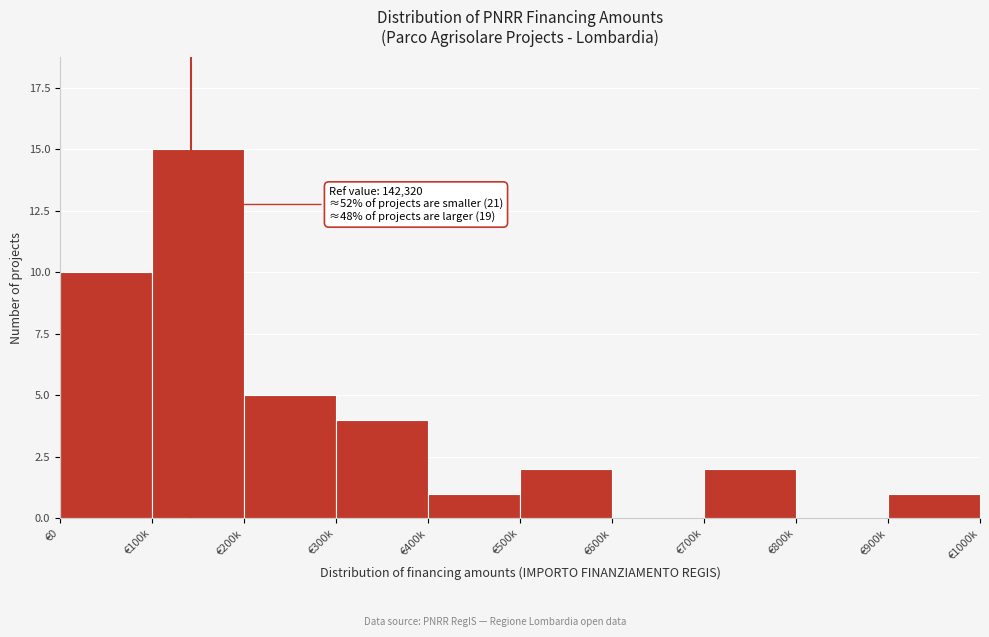

Reading left to right, list all the values displayed in this chart.

€0=10	€100k=15	€200k=5	€300k=4	€400k=1	€500k=2	€600k=0	€700k=2	€800k=0	€900k=1